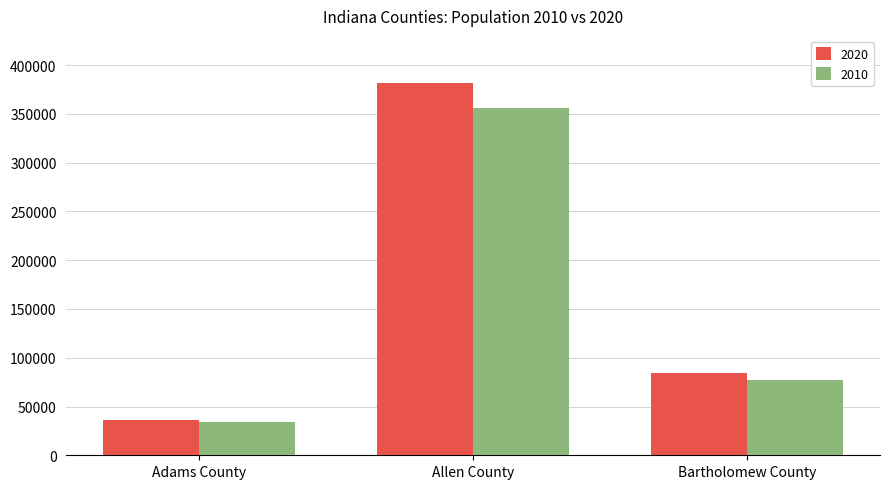

At which label is 2020 closest to 209013?

Bartholomew County